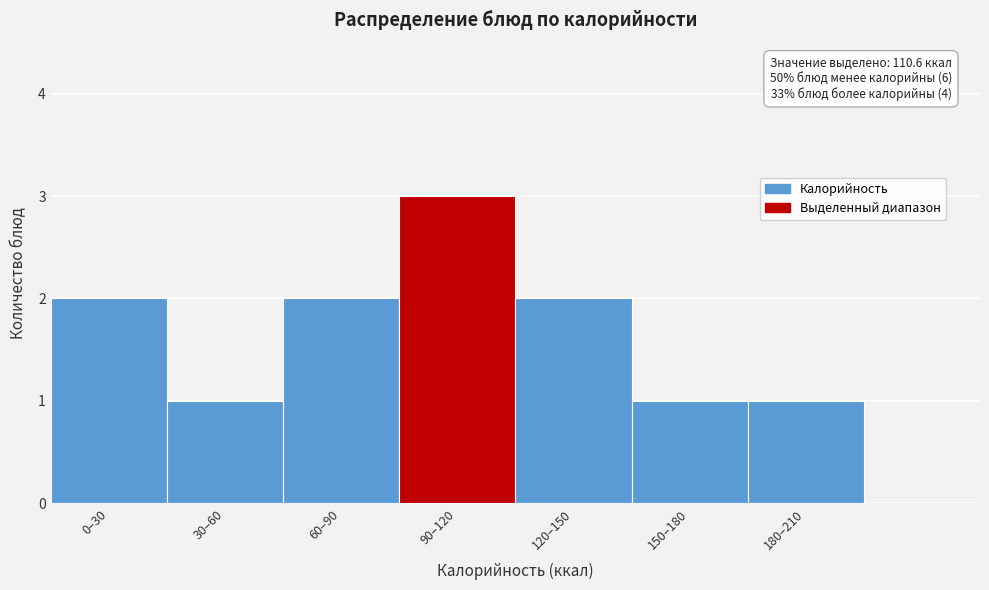

Reading left to right, extract all data points from this chart.

2	1	2	3	2	1	1